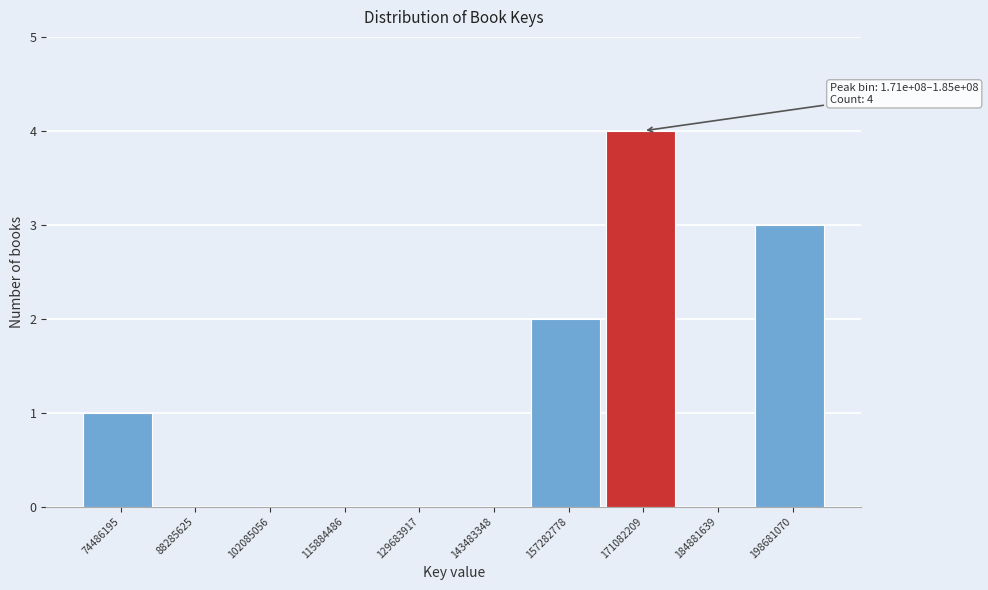

Reading left to right, what are all the values shown in this chart?

74486195=1	88285625=0	102085056=0	115884486=0	129683917=0	143483348=0	157282778=2	171082209=4	184881639=0	198681070=3